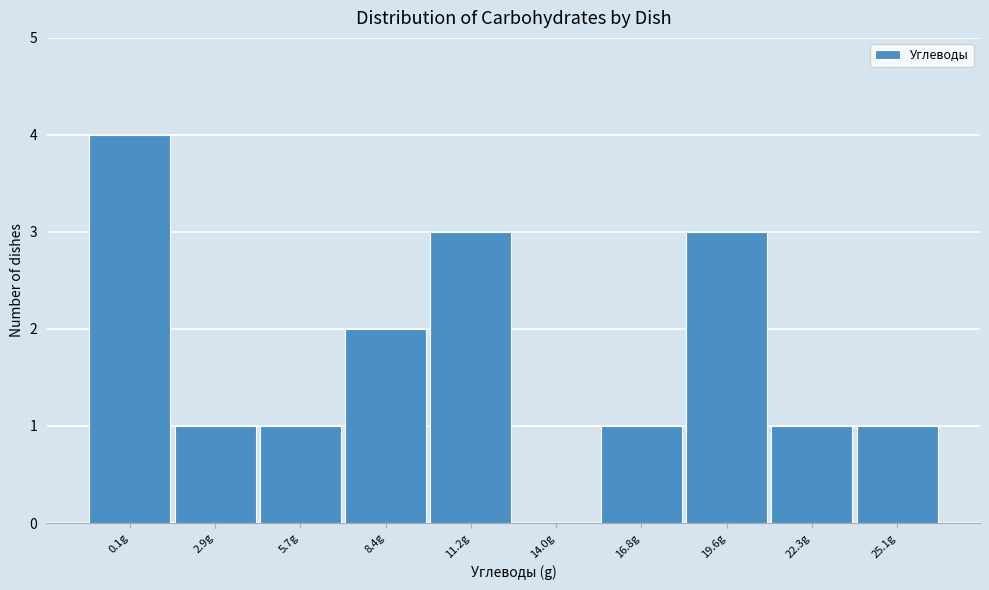

Reading right to left, extract all data points from this chart.

25.1g=1	22.3g=1	19.6g=3	16.8g=1	14.0g=0	11.2g=3	8.4g=2	5.7g=1	2.9g=1	0.1g=4